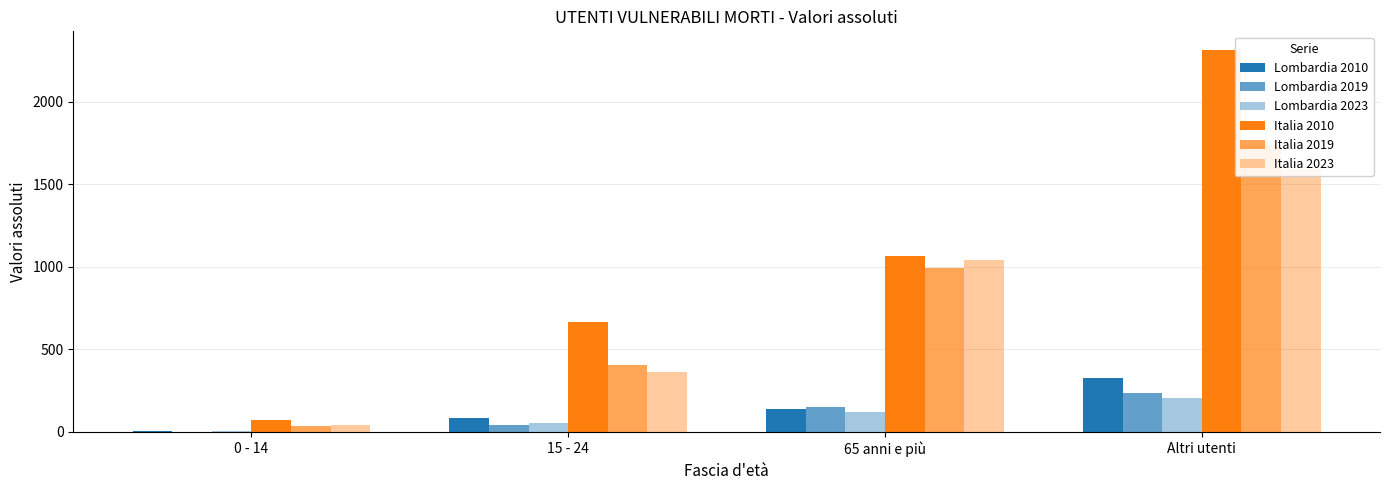

How many Italia 2010 values are between 668 and 2312?

3